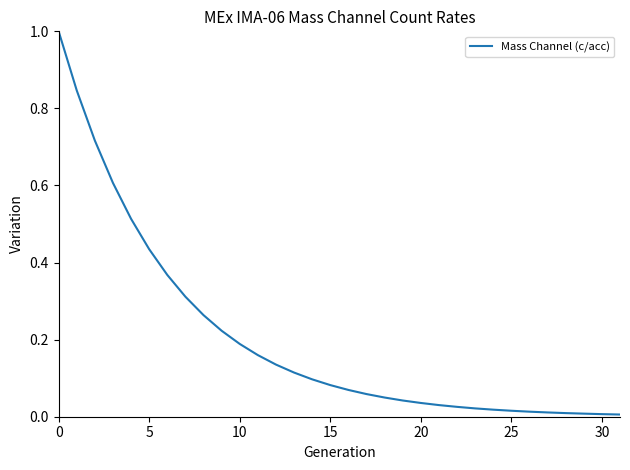

What is the difference between the maximum and minimum values?

1.0